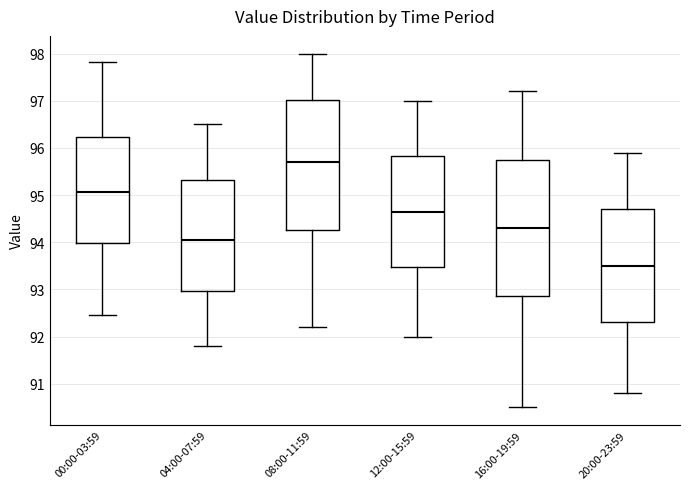

Reading left to right, read every box against the y-axis: the position of its median line, the range the box covers, and the ends of its whiskers. The values are not printed on the chart, so give them approximately, as read against the axis.

00:00-03:59: median 95.1, box 94.0 to 96.2, whiskers 92.5 to 97.8
04:00-07:59: median 94.1, box 93.0 to 95.3, whiskers 91.8 to 96.5
08:00-11:59: median 95.7, box 94.3 to 97.0, whiskers 92.2 to 98.0
12:00-15:59: median 94.7, box 93.5 to 95.8, whiskers 92.0 to 97.0
16:00-19:59: median 94.3, box 92.9 to 95.8, whiskers 90.5 to 97.2
20:00-23:59: median 93.5, box 92.3 to 94.7, whiskers 90.8 to 95.9